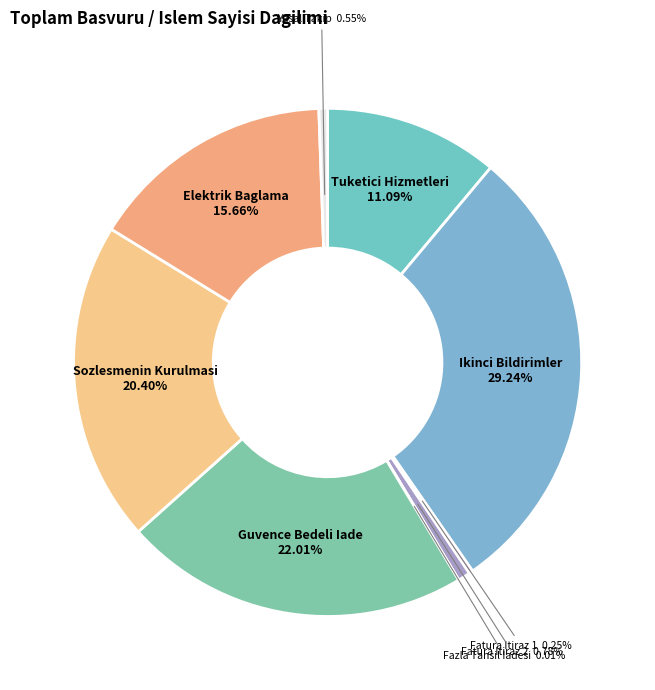

Do Tuketici Hizmetleri and Ikinci Bildirimler together represent more than half of the pie?

No